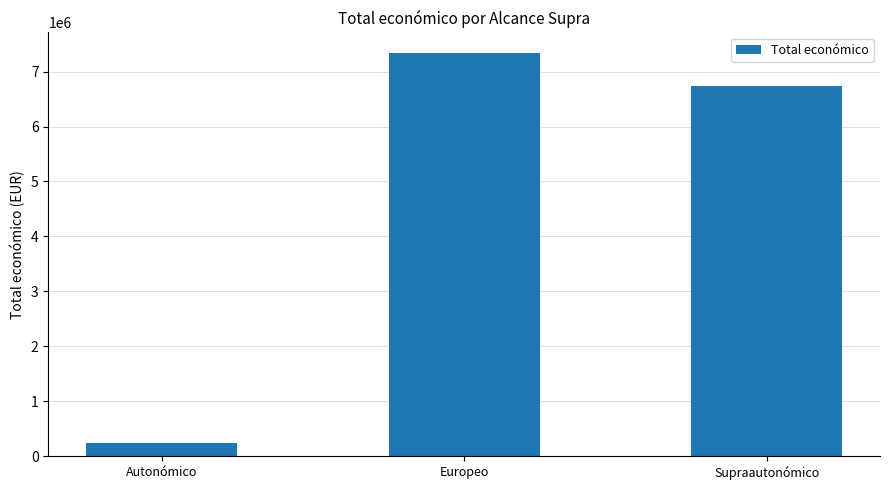

Count the number of data series in this chart.

1